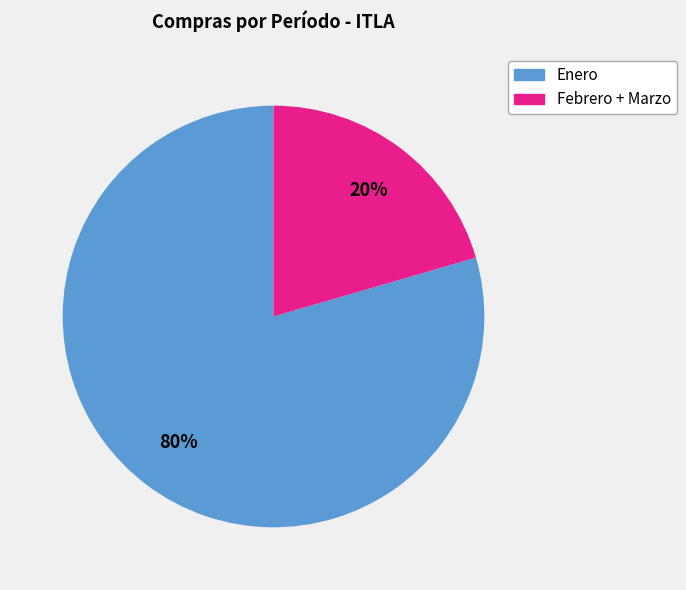

Rank the categories by value from highest to lowest.

Enero, Febrero + Marzo